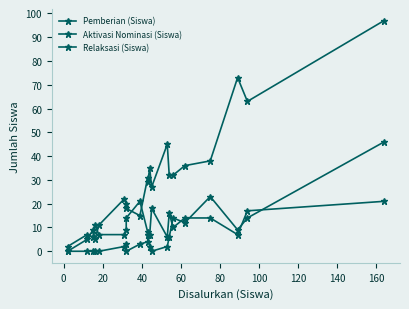

What is the label of the 1st point from the right?

20